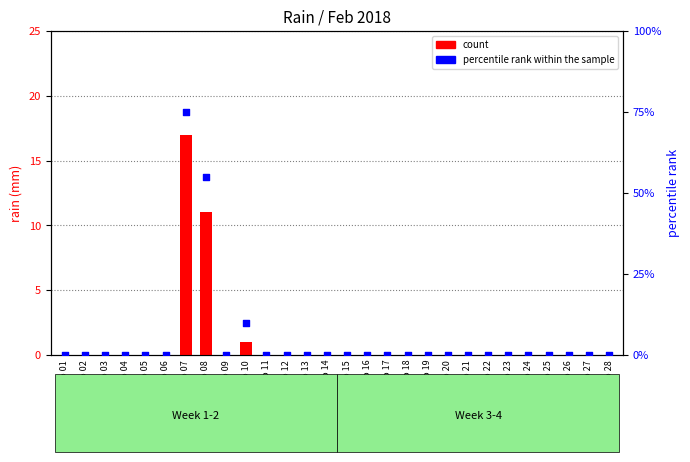

Is the value of percentile rank within the sample at Feb 16 greater than the value of count at Feb 26?

No